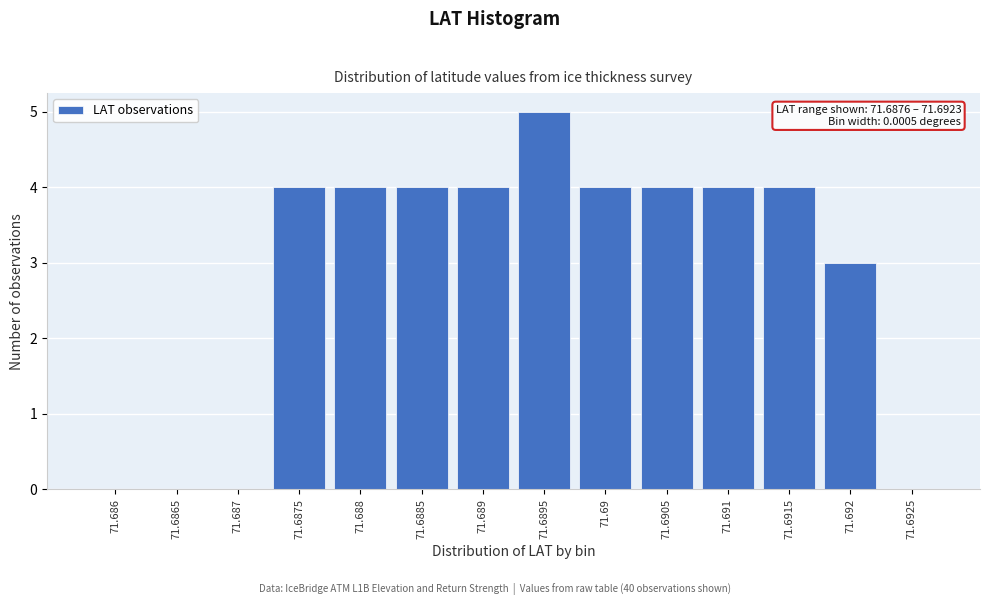

Reading left to right, list all the values displayed in this chart.

71.686=0	71.6865=0	71.687=0	71.6875=4	71.688=4	71.6885=4	71.689=4	71.6895=5	71.69=4	71.6905=4	71.691=4	71.6915=4	71.692=3	71.6925=0